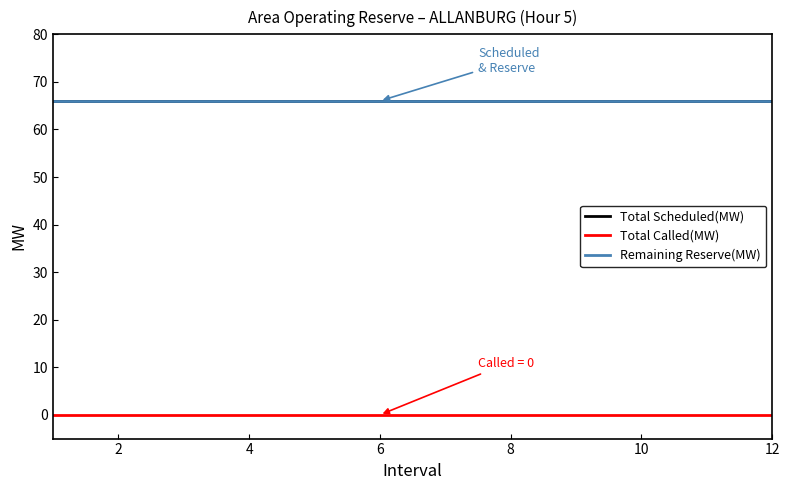

True or false: Remaining Reserve(MW) and Total Called(MW) cross at least once.

False